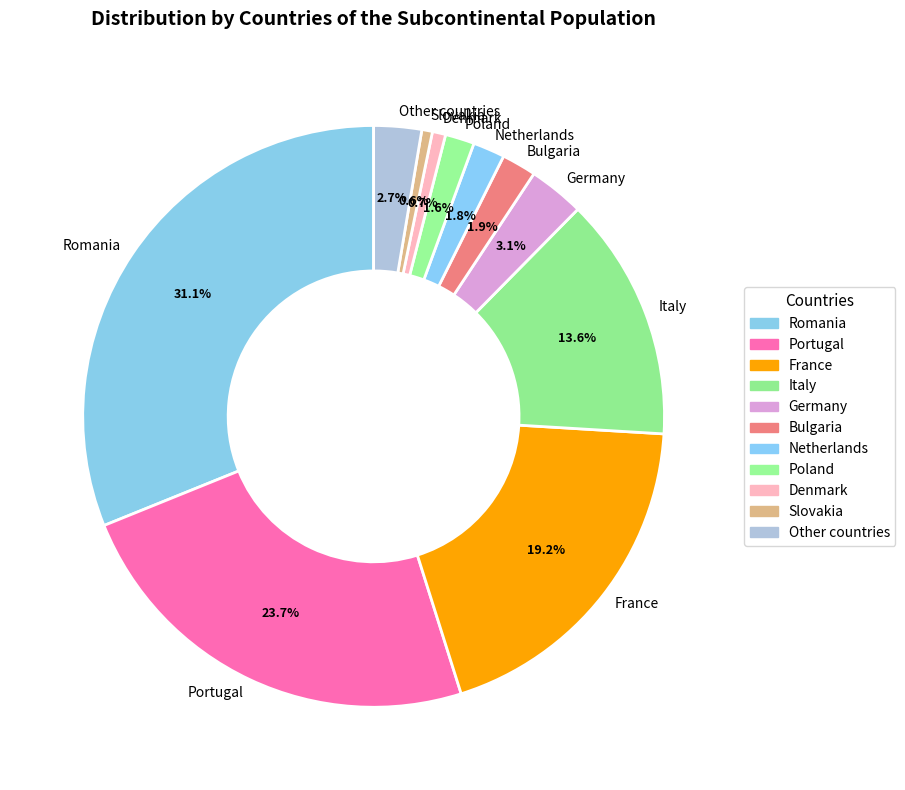

What portion of the pie excludes Poland?

98.4%